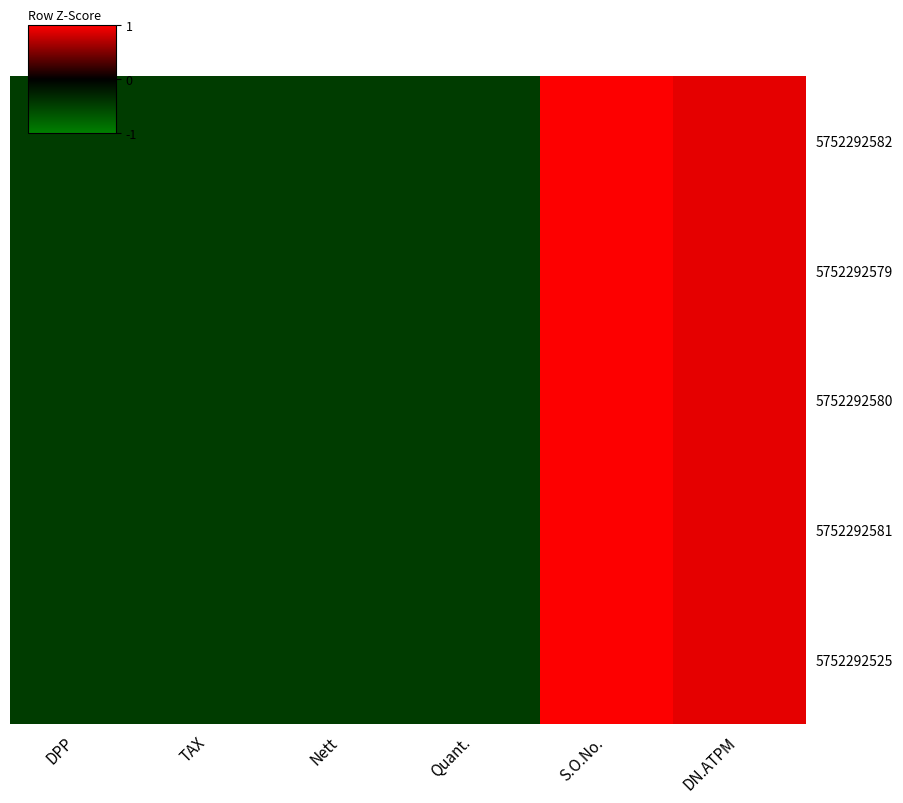

Between Nett and DN.ATPM, which series saw the biggest shift?

5752292579